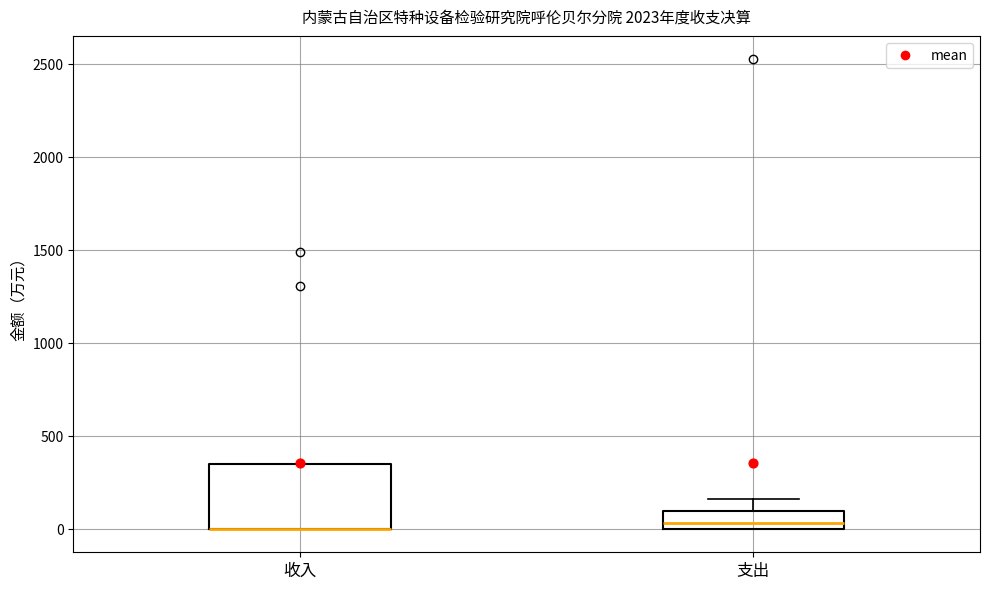

Comparing the boxes themselves (not the whiskers), which one is the tallest?

收入